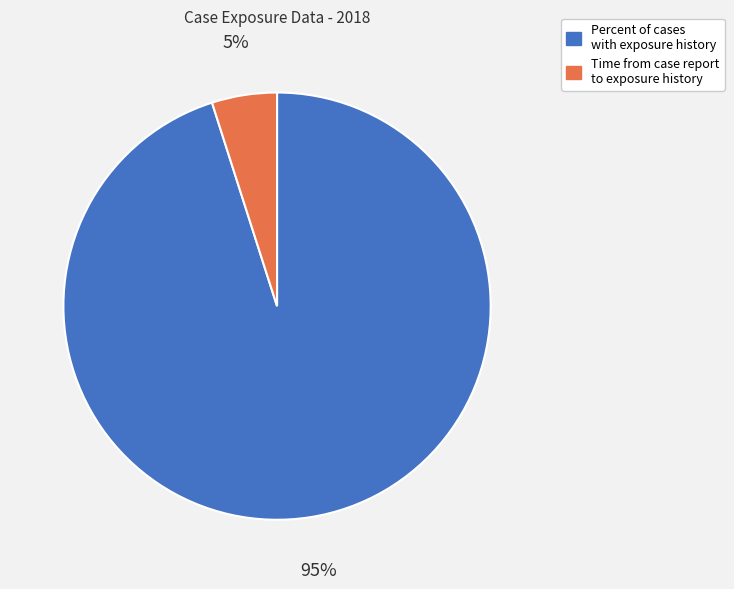

Count the number of slices in the pie.

2